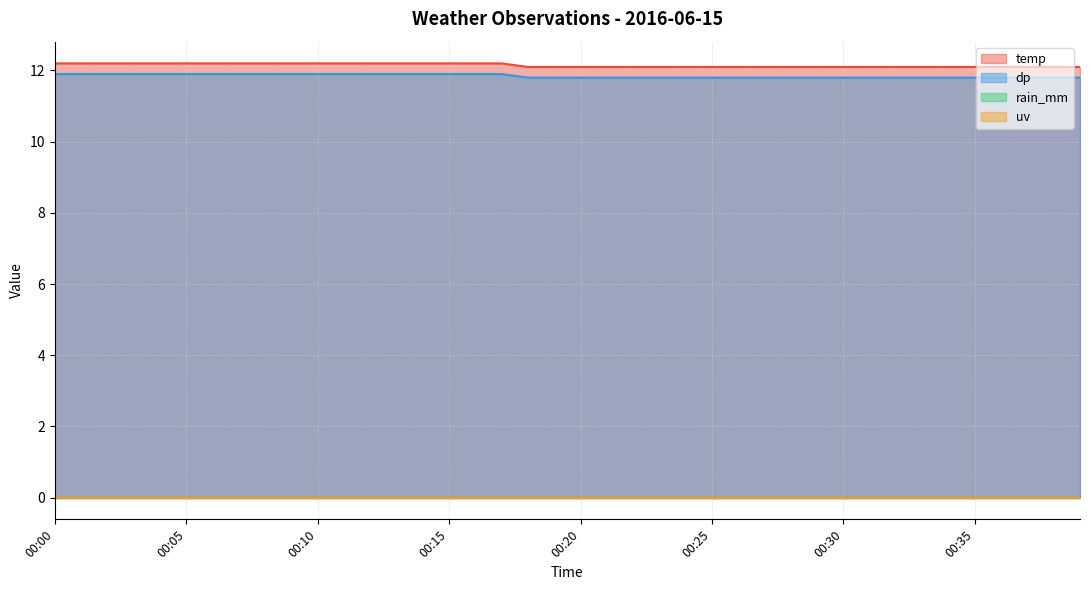

True or false: dp has more than 0 points higher than both neighbors.

False